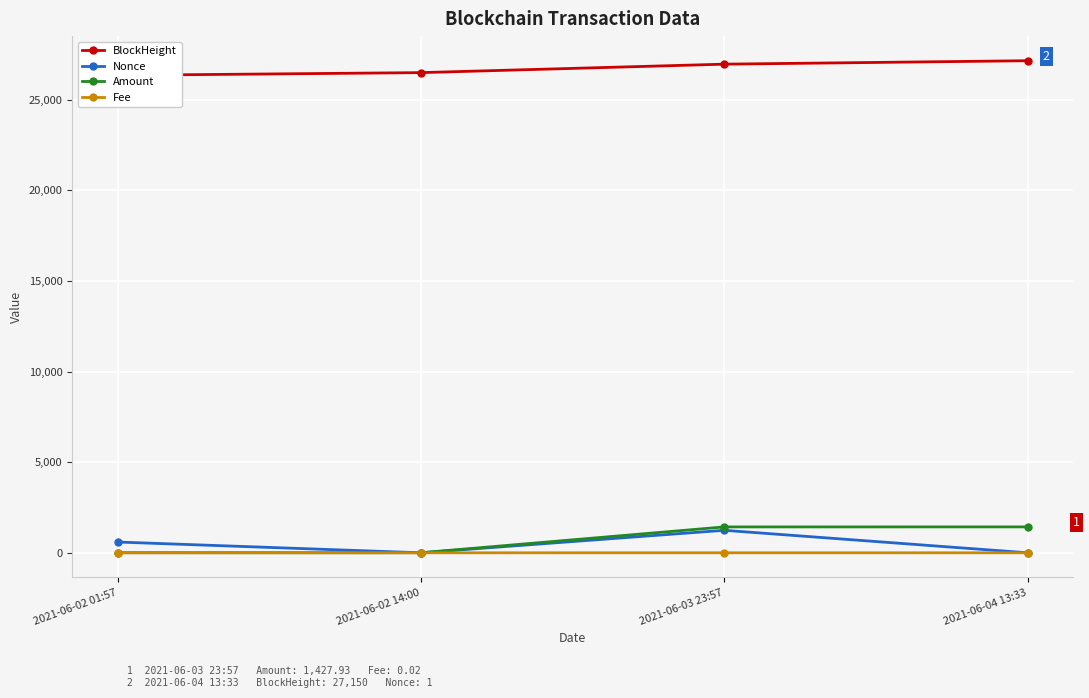

How many data points does each series have?

4